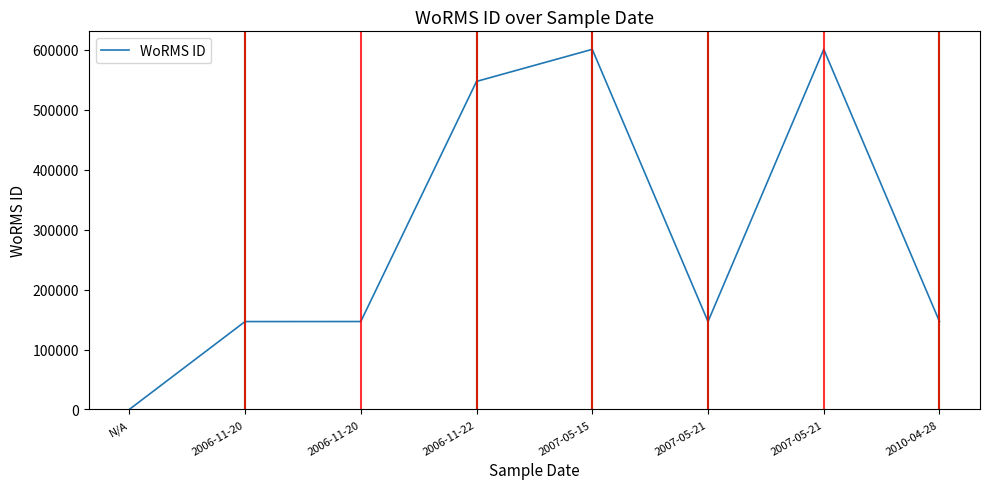

How many points are higher than both their immediate neighbors (excluding endpoints)?

2